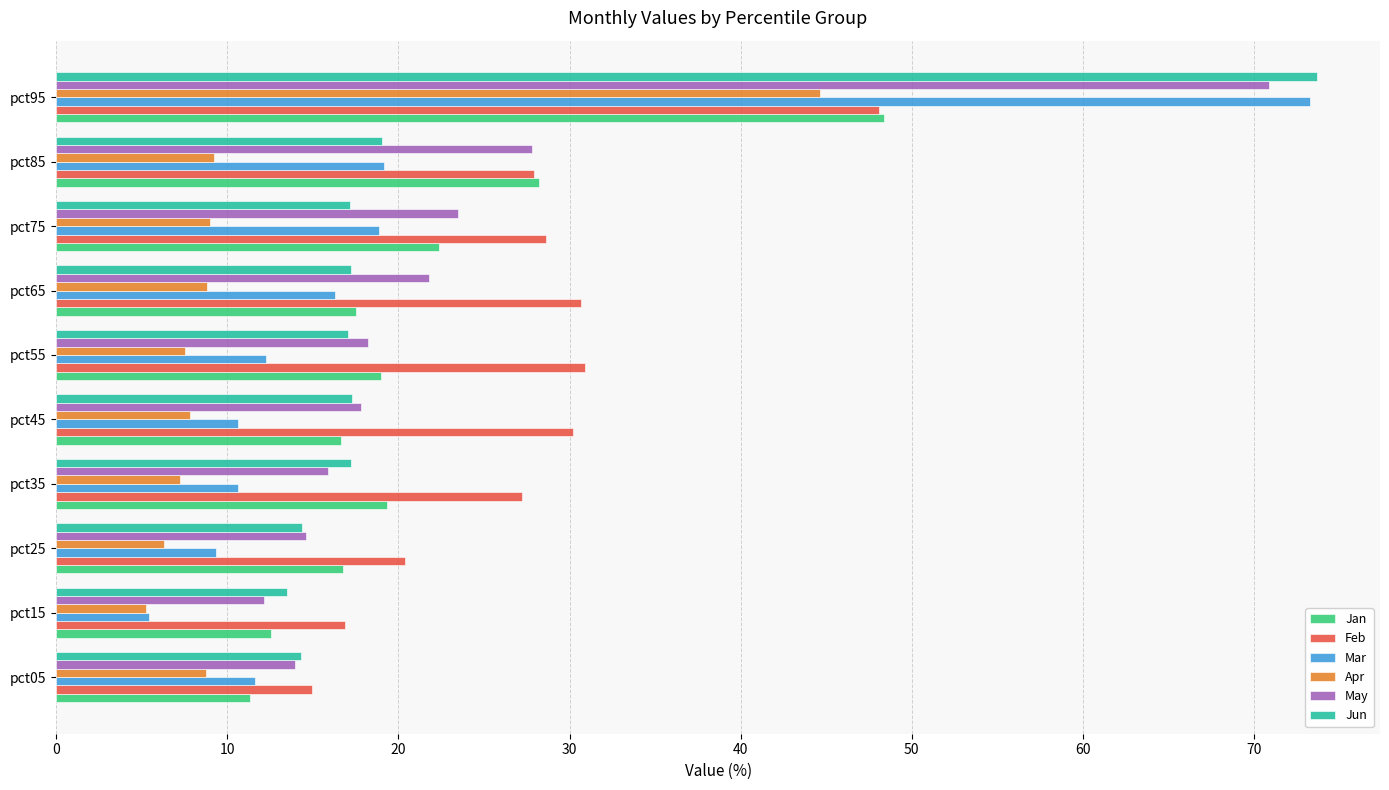

What is the sum of all Mar values?

187.4